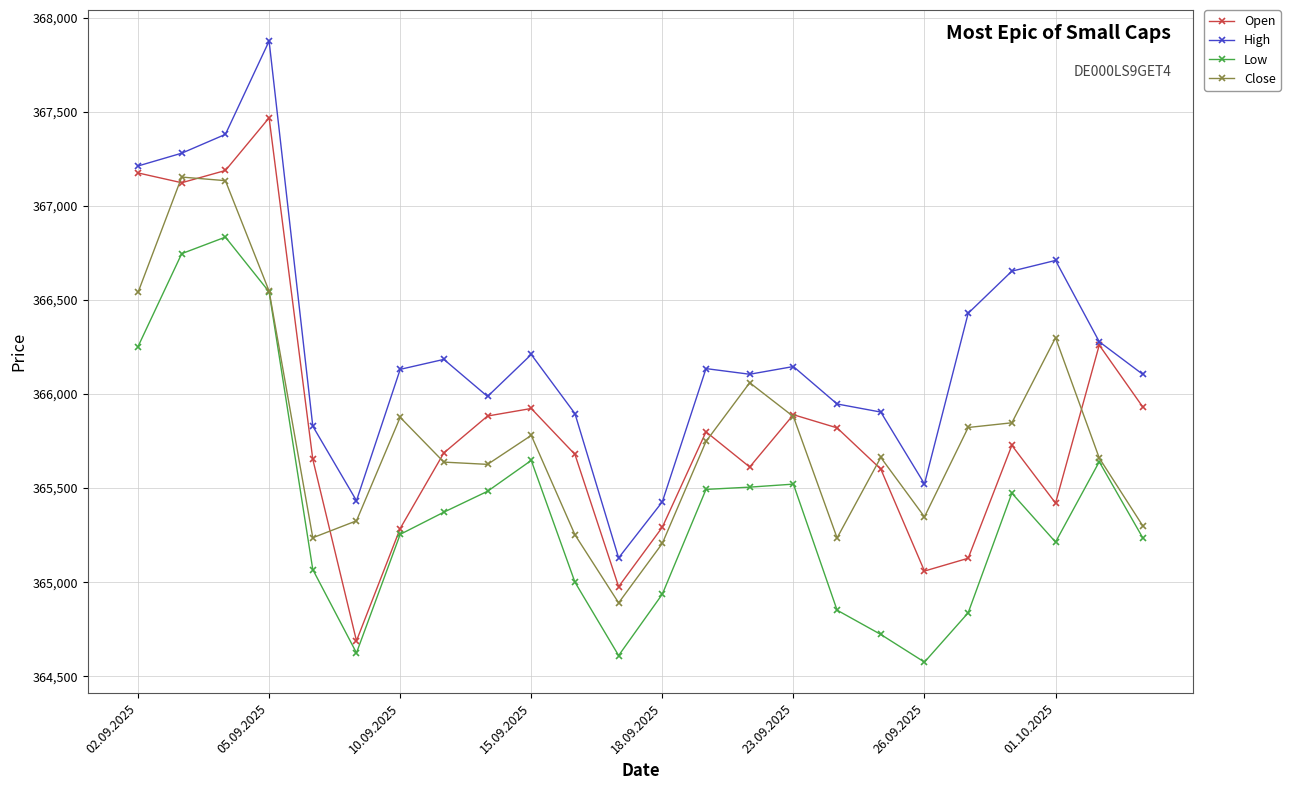

List the series in order of their peak value, lowest first.

Low, Close, Open, High